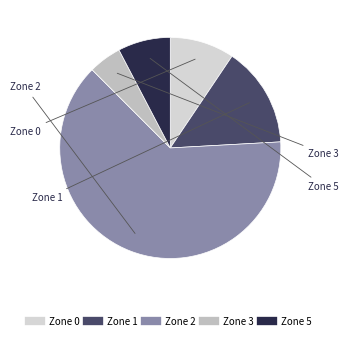

Rank the categories by value from highest to lowest.

Zone 2, Zone 1, Zone 0, Zone 5, Zone 3